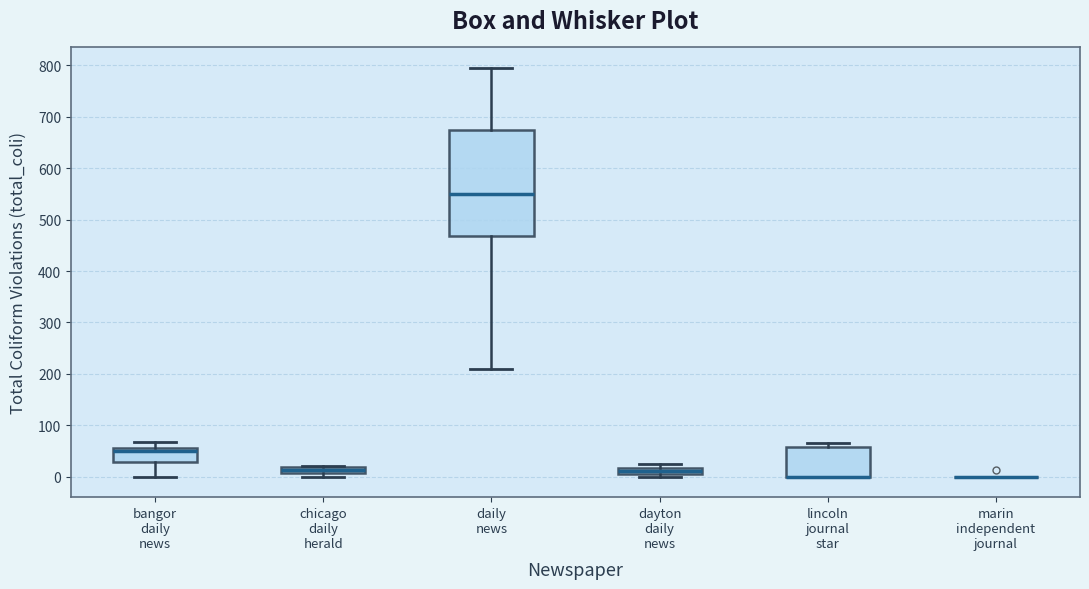

Which box is the tallest, from its lower edge to its upper edge?

daily news